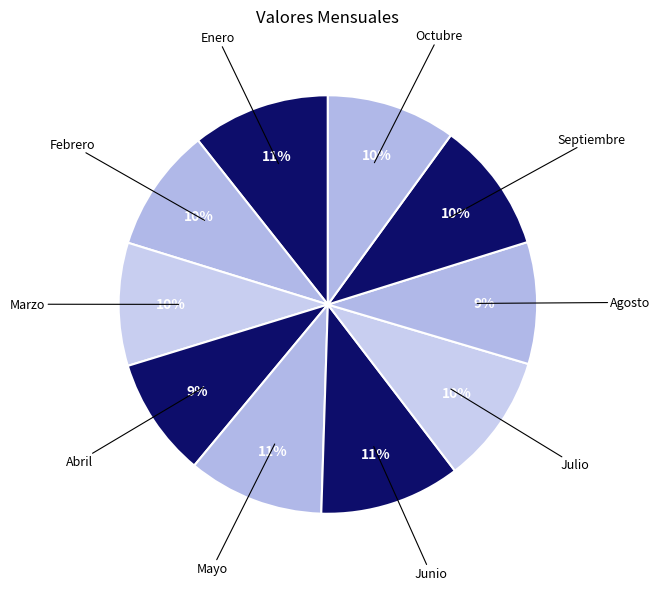

How many segments does this pie chart have?

10